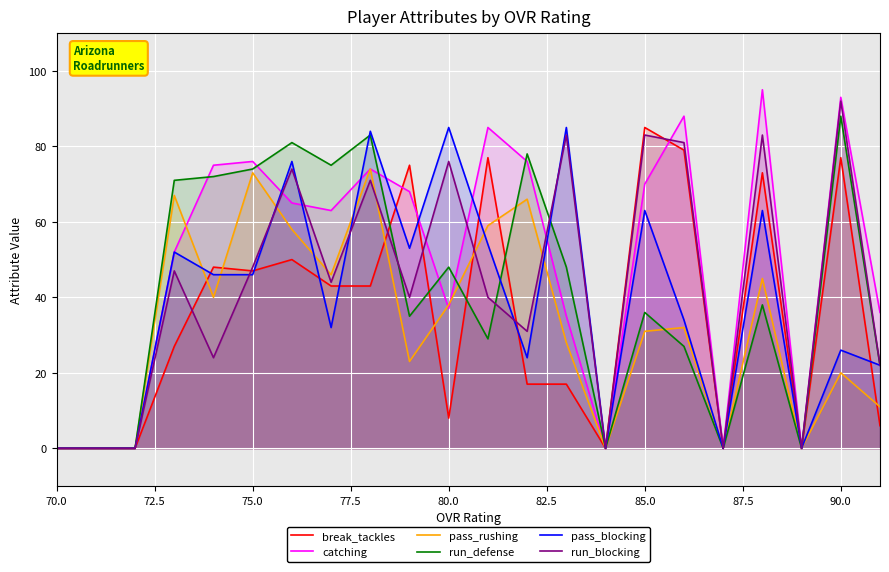

Does the chart display data point markers on the line(s)?

No